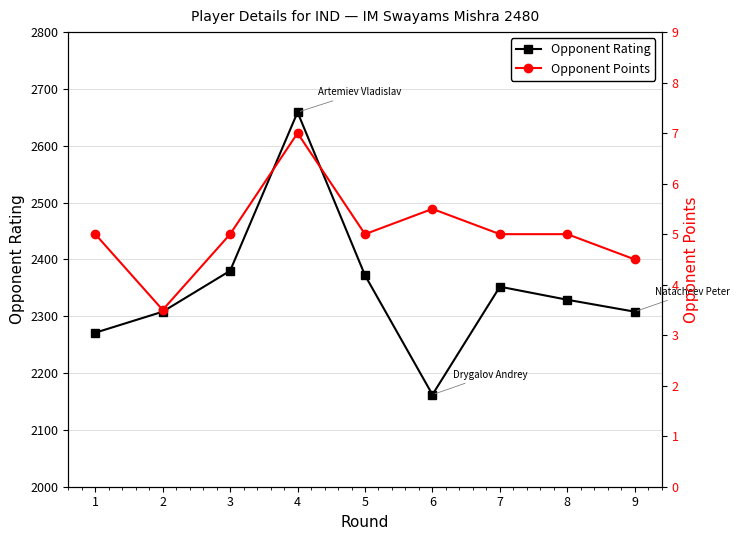

In Opponent Points, how many points are higher than both neighbors (excluding endpoints)?

2